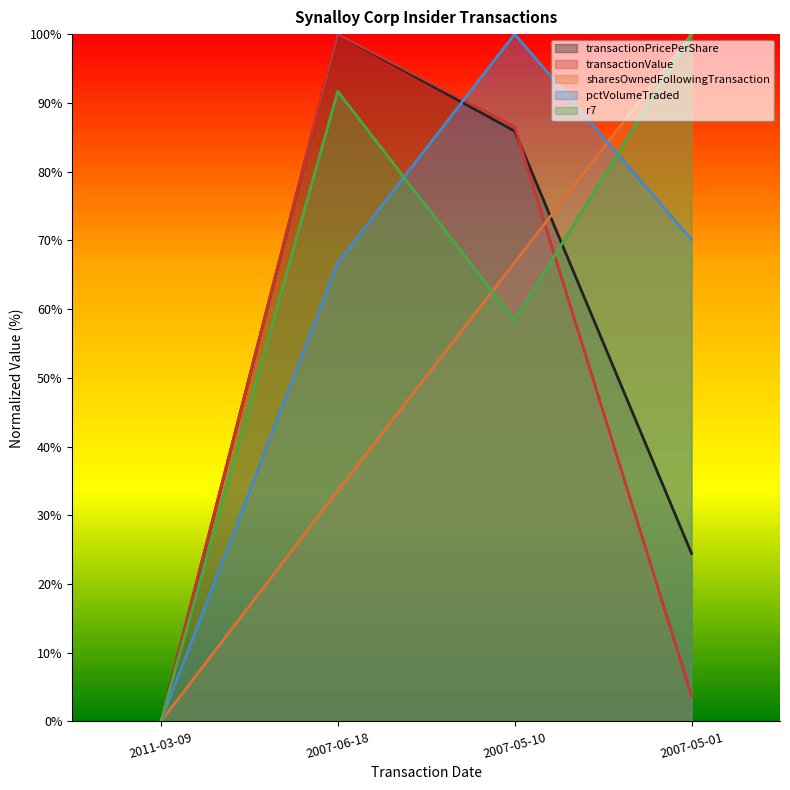

Which has a higher value, 2007-06-18 or 2007-05-01?

2007-06-18